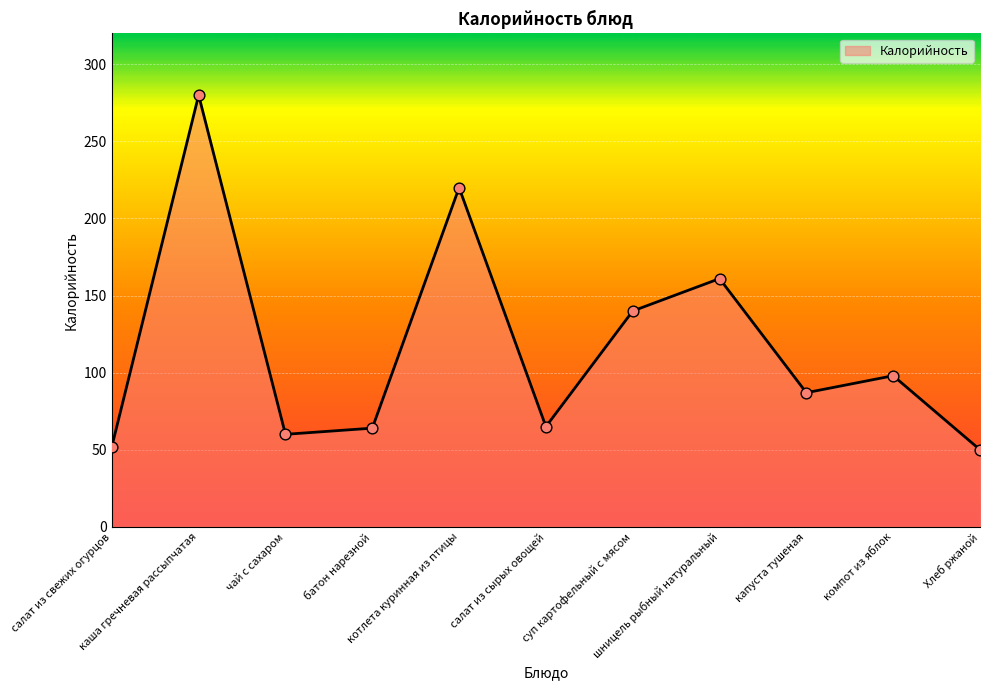

Between капуста тушеная and суп картофельный с мясом, which is larger?

суп картофельный с мясом